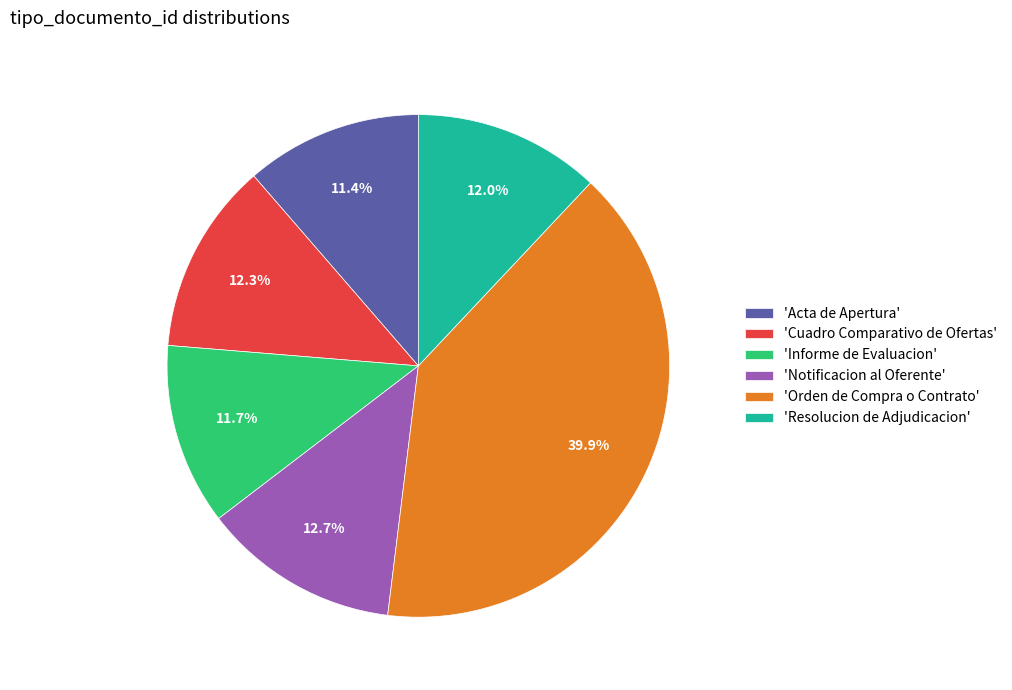

Which category has the biggest portion of the pie?

'Orden de Compra o Contrato'